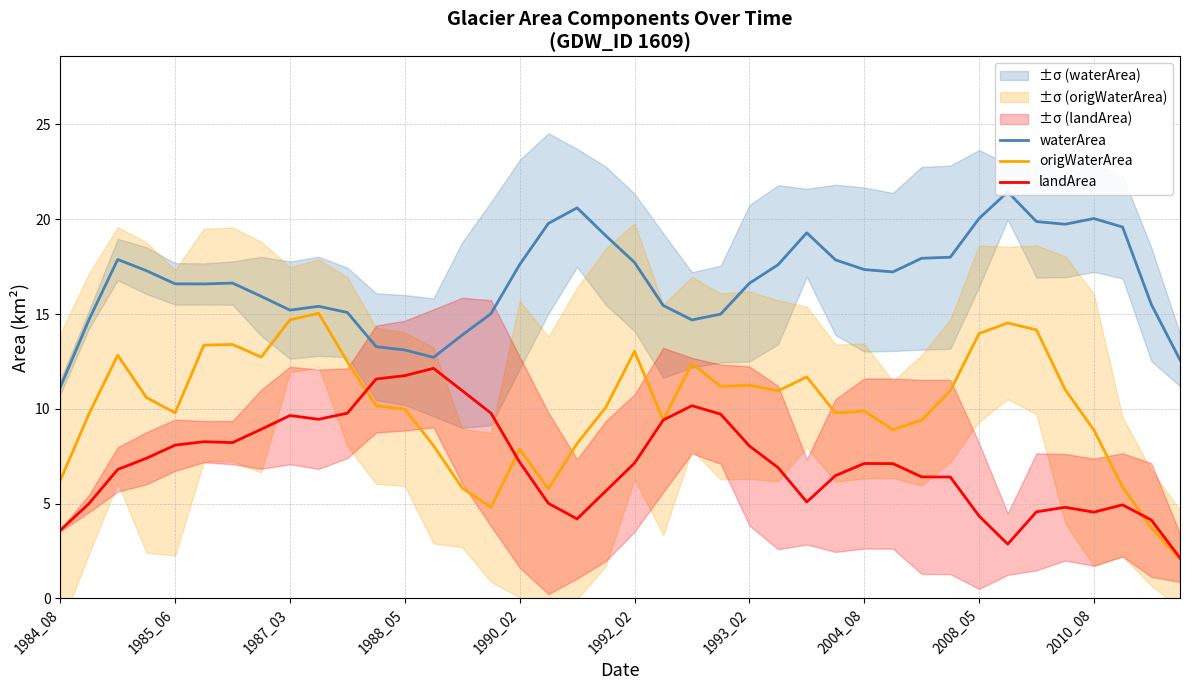

What is the smallest value displayed?

2.1